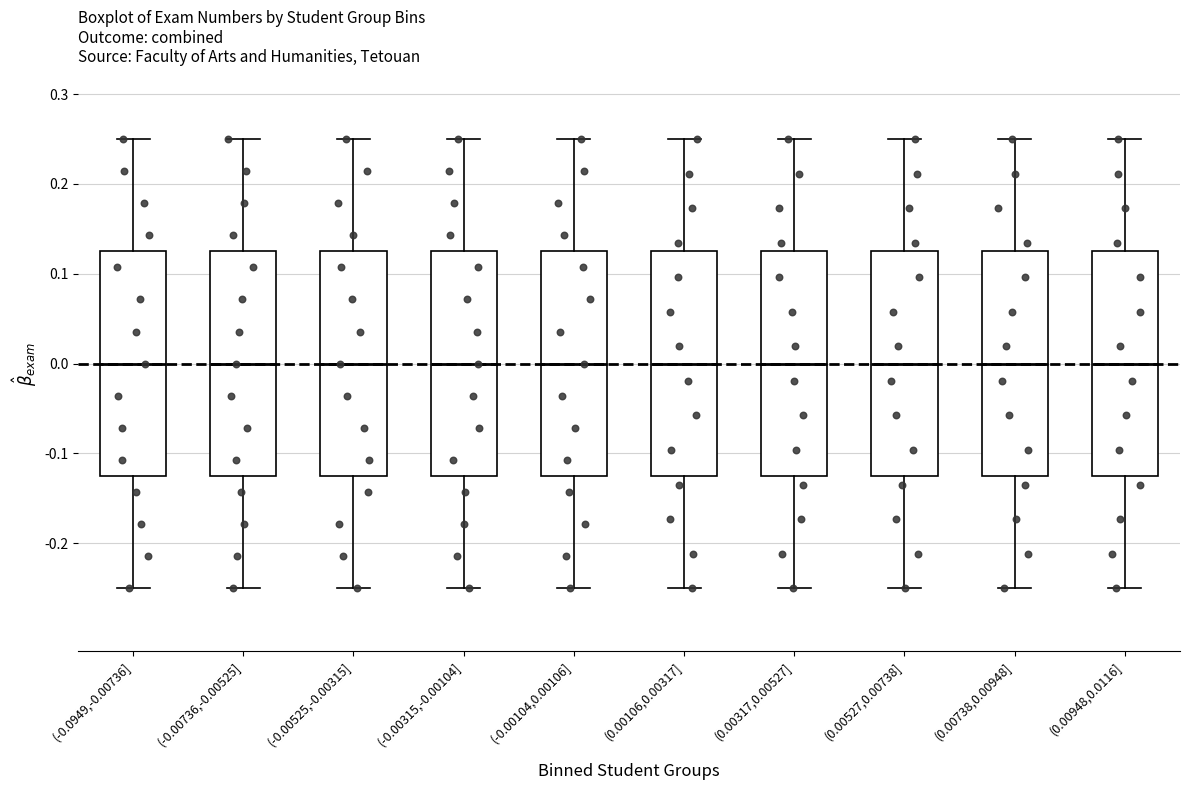

Reading left to right, transcribe this box plot: for each box, give where its median line is, the range the box spans, and where its two whiskers end, as read against the y-axis. The values are not printed on the chart, so give them approximately, as read against the axis.

(-0.0949,-0.00736]: median 0.00, box -0.12 to 0.13, whiskers -0.25 to 0.25
(-0.00736,-0.00525]: median 0.00, box -0.12 to 0.13, whiskers -0.25 to 0.25
(-0.00525,-0.00315]: median 0.00, box -0.12 to 0.13, whiskers -0.25 to 0.25
(-0.00315,-0.00104]: median 0.00, box -0.12 to 0.13, whiskers -0.25 to 0.25
(-0.00104,0.00106]: median 0.00, box -0.12 to 0.13, whiskers -0.25 to 0.25
(0.00106,0.00317]: median 0.00, box -0.12 to 0.13, whiskers -0.25 to 0.25
(0.00317,0.00527]: median 0.00, box -0.12 to 0.13, whiskers -0.25 to 0.25
(0.00527,0.00738]: median 0.00, box -0.12 to 0.13, whiskers -0.25 to 0.25
(0.00738,0.00948]: median 0.00, box -0.12 to 0.13, whiskers -0.25 to 0.25
(0.00948,0.0116]: median 0.00, box -0.12 to 0.13, whiskers -0.25 to 0.25